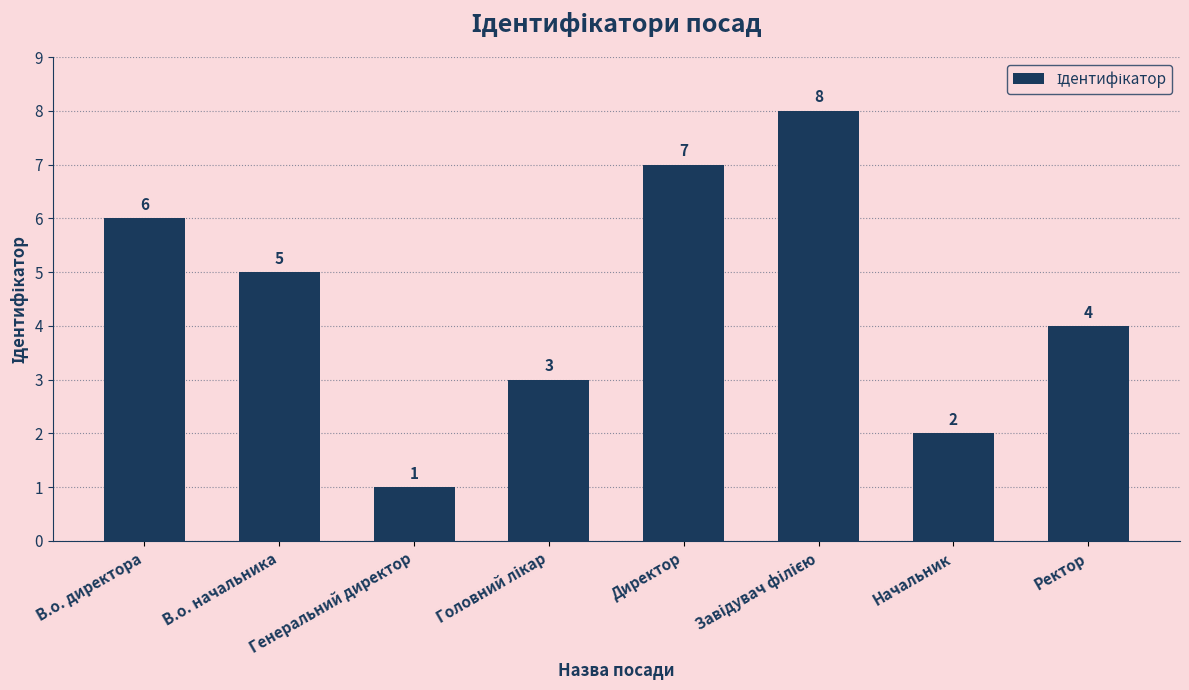

What is the minimum value shown in the chart?

1